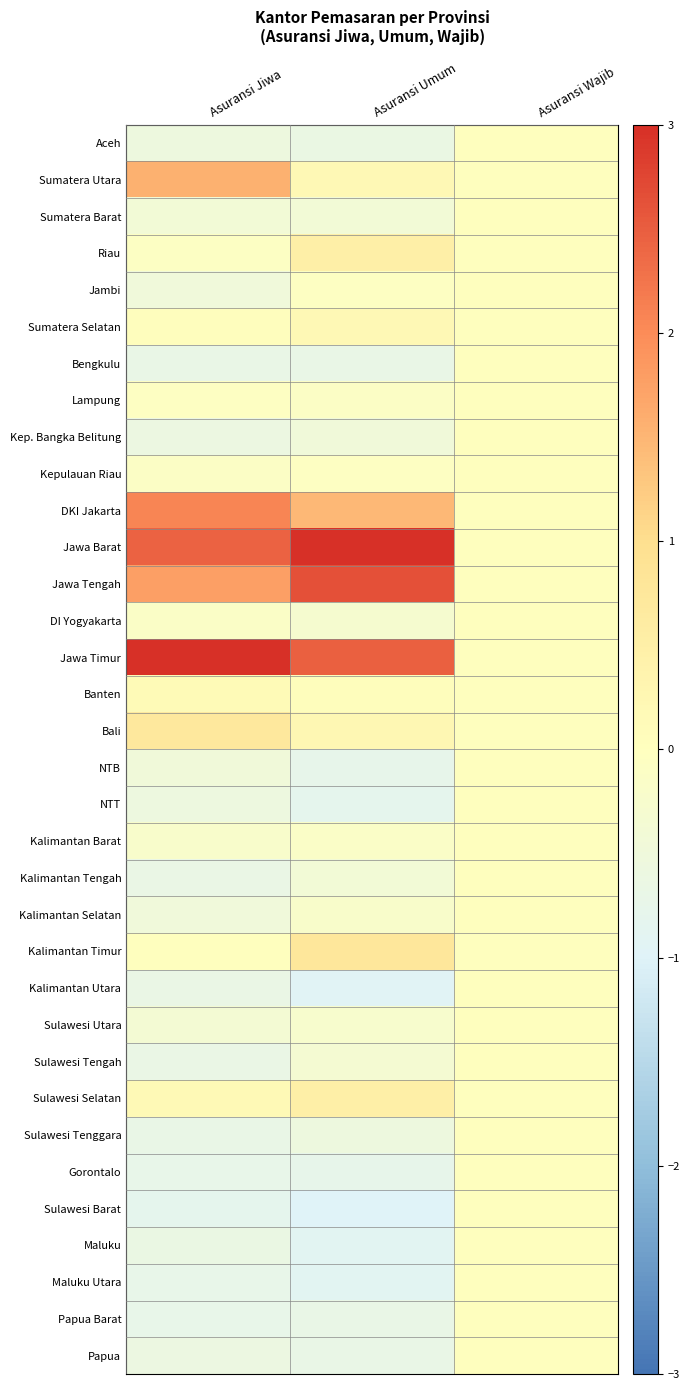

What is the difference between the highest and lowest values at Asuransi Jiwa?

3.8